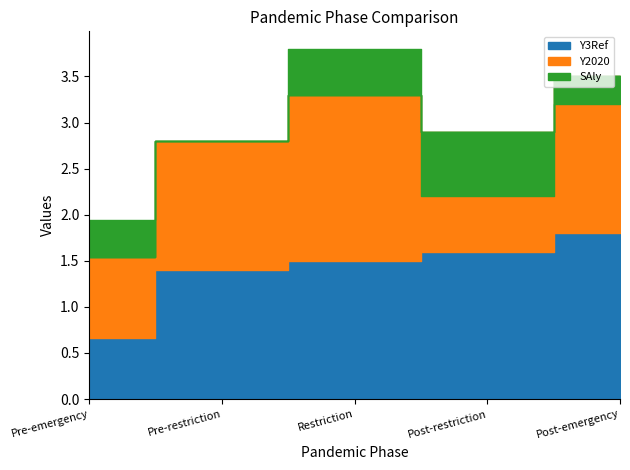

What is the difference between the Y3Ref values at Post-emergency and Restriction?

0.3